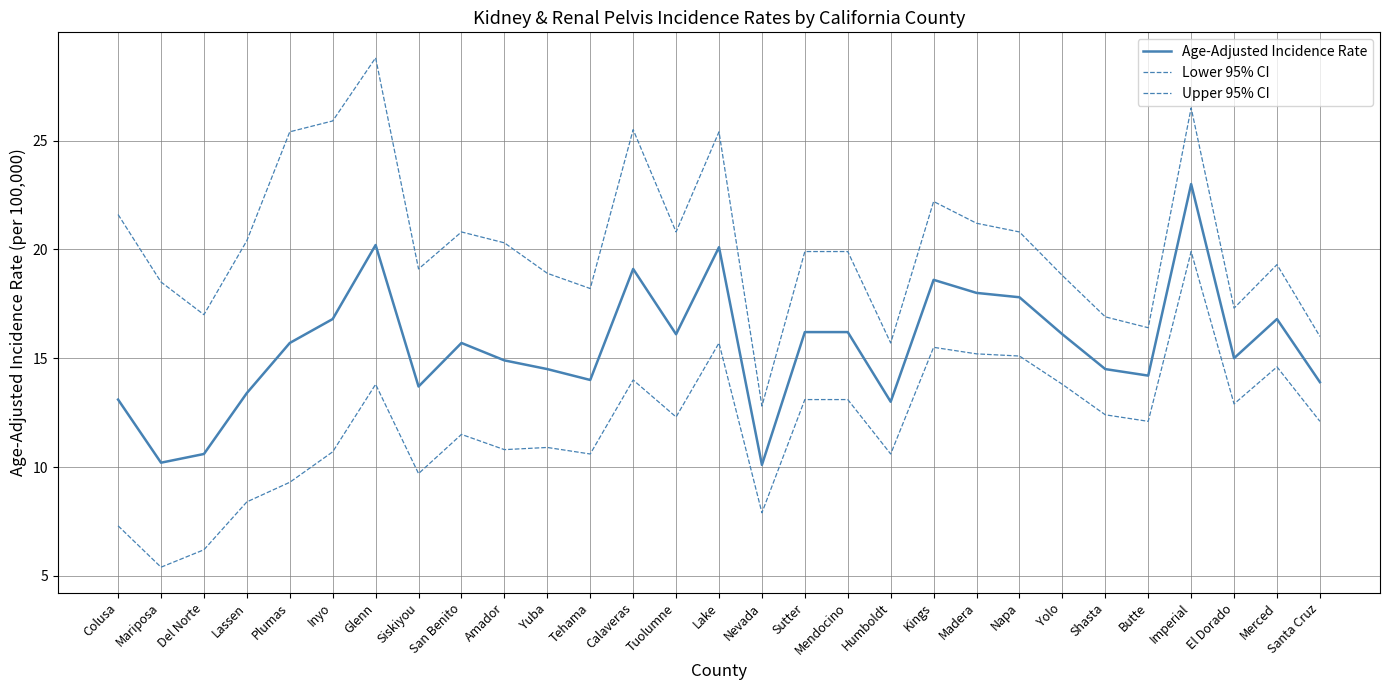

At which label does Upper 95% CI first exceed 19?

Colusa